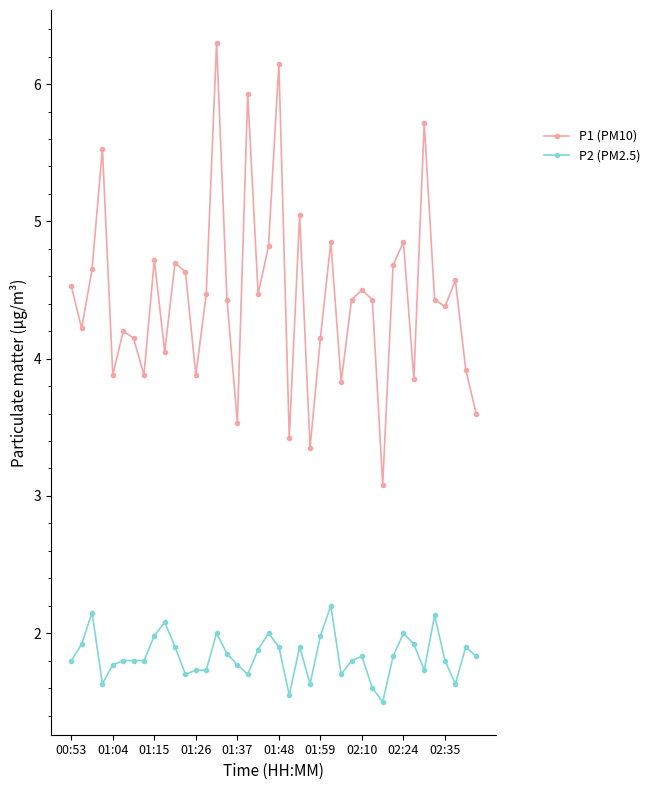

What are all the series names shown in the legend?

P1 (PM10), P2 (PM2.5)